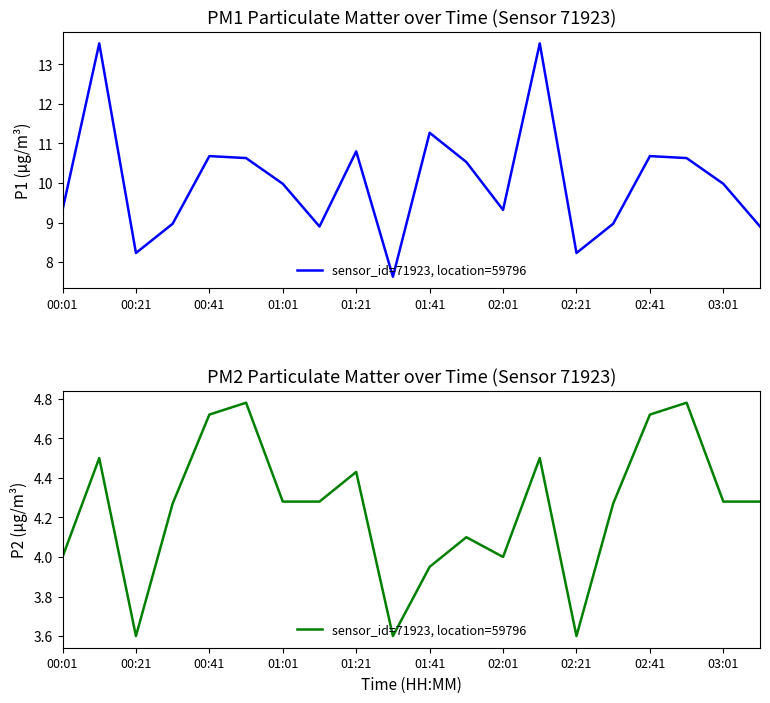

True or false: there are more than 2 points higher than both neighbors.

True